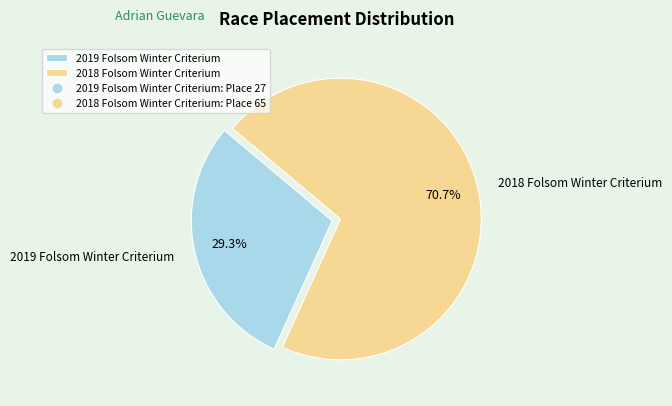

What percentage do 2018 Folsom Winter Criterium and 2019 Folsom Winter Criterium together represent?

100.0%